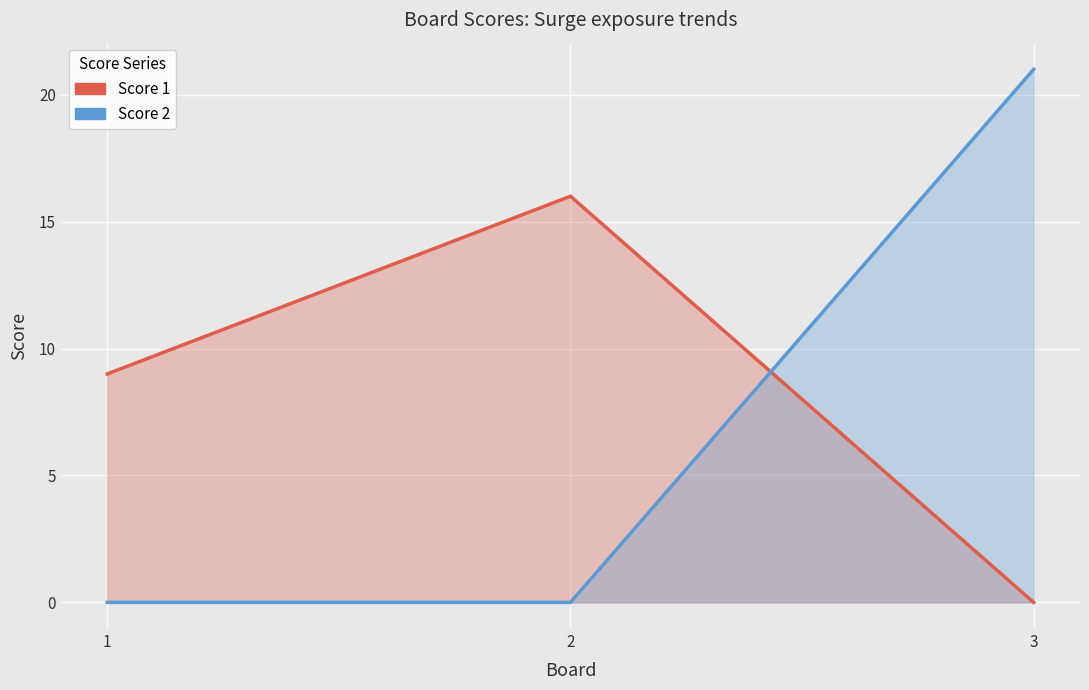

At which category does the chart reach its minimum across all series?

3